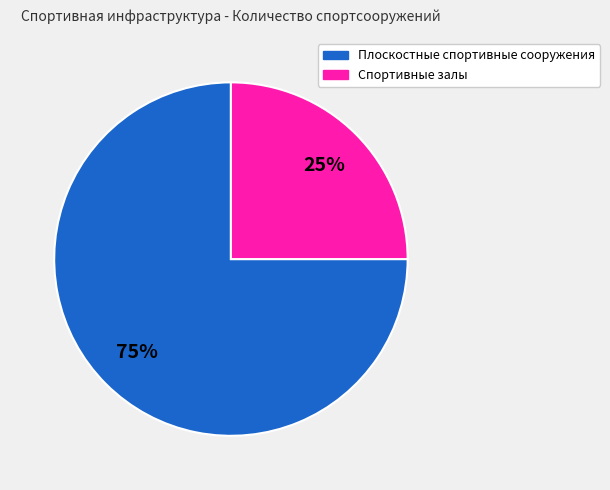

Between Спортивные залы and Плоскостные спортивные сооружения, which is larger?

Плоскостные спортивные сооружения